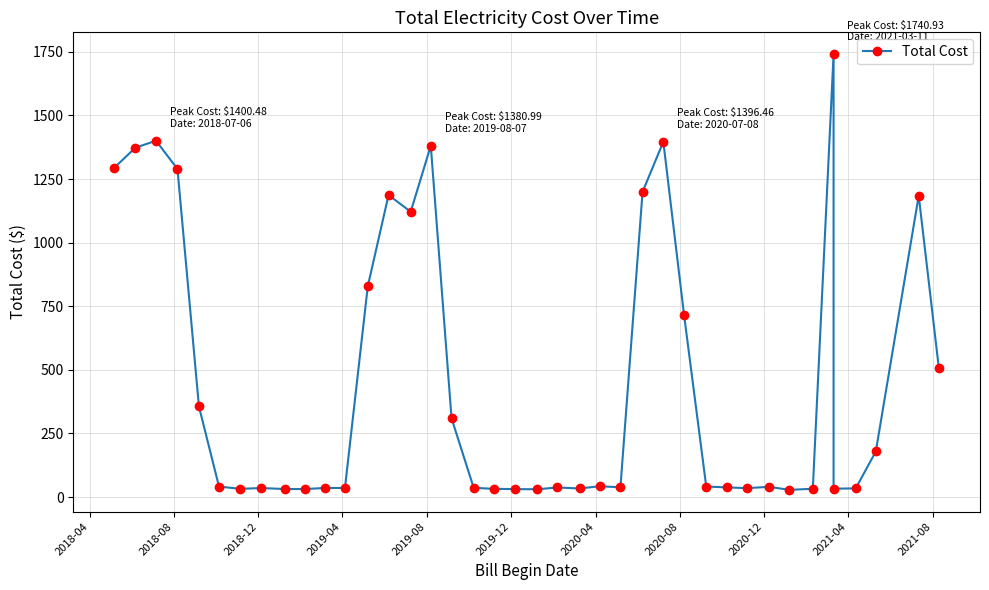

How many values are below 41?

20